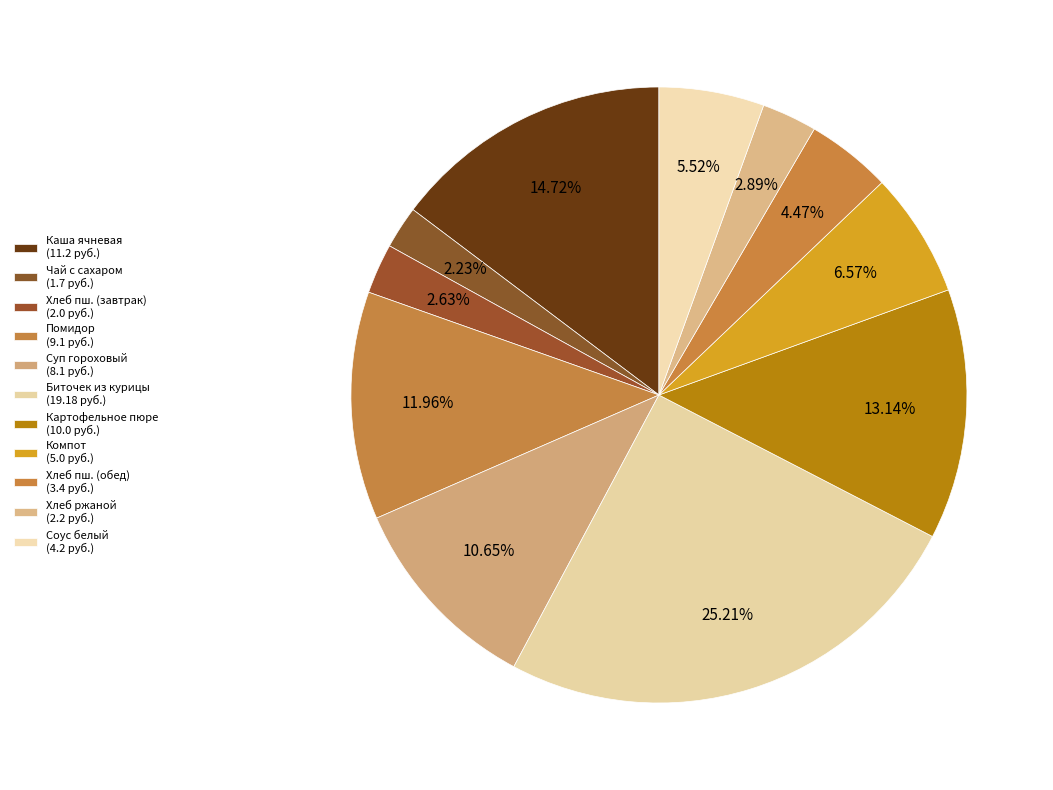

Which category has the biggest portion of the pie?

Биточек из курицы с соусом